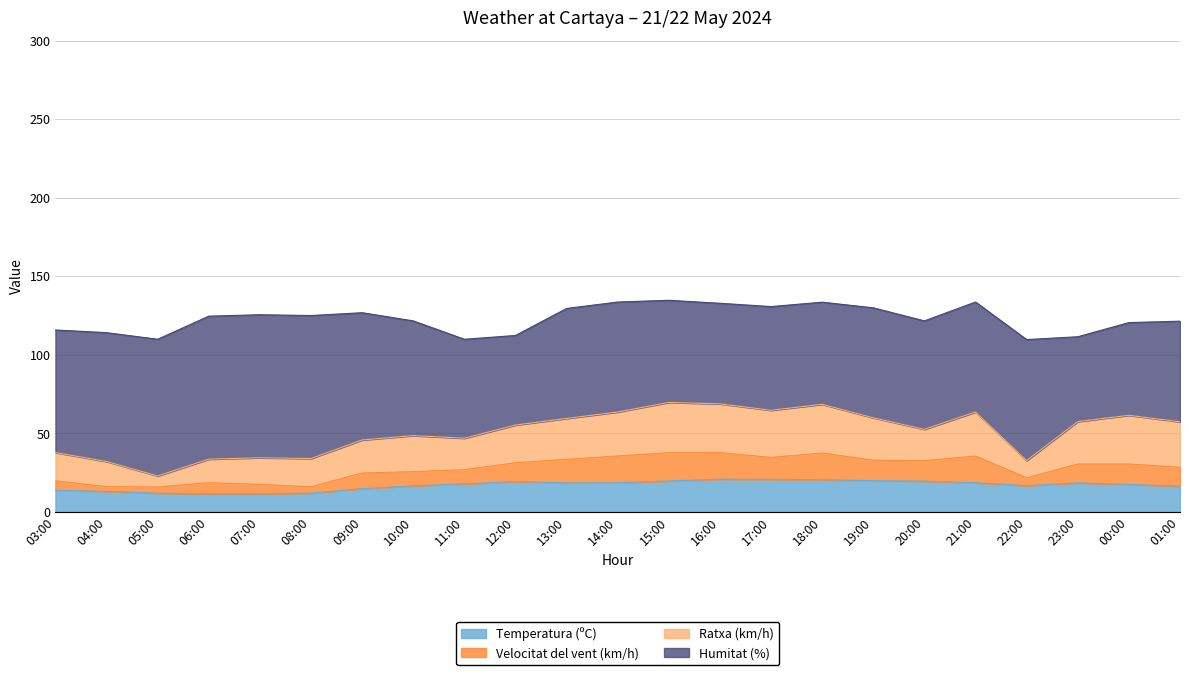

Reading left to right, extract all data points from this chart.

Temperatura (ºC): 03:00=13.8	04:00=13.1	05:00=11.9	06:00=11.6	07:00=11.5	08:00=12.0	09:00=14.8	10:00=16.6	11:00=17.9	12:00=19.3	13:00=18.5	14:00=18.6	15:00=19.7	16:00=20.8	17:00=20.7	18:00=20.5	19:00=19.9	20:00=19.6	21:00=18.6	22:00=16.7	23:00=18.5	00:00=17.5	01:00=16.4
Velocitat del vent (km/h): 03:00=6.0	04:00=3.0	05:00=4.0	06:00=7.0	07:00=6.0	08:00=4.0	09:00=10.0	10:00=9.0	11:00=9.0	12:00=12.0	13:00=15.0	14:00=17.0	15:00=18.0	16:00=17.0	17:00=14.0	18:00=17.0	19:00=13.0	20:00=13.0	21:00=17.0	22:00=5.0	23:00=12.0	00:00=13.0	01:00=12.0
Ratxa (km/h): 03:00=18.0	04:00=16.0	05:00=7.0	06:00=15.0	07:00=17.0	08:00=18.0	09:00=21.0	10:00=23.0	11:00=20.0	12:00=24.0	13:00=26.0	14:00=28.0	15:00=32.0	16:00=31.0	17:00=30.0	18:00=31.0	19:00=27.0	20:00=20.0	21:00=28.0	22:00=11.0	23:00=27.0	00:00=31.0	01:00=29.0
Humitat (%): 03:00=78.0	04:00=82.0	05:00=87.0	06:00=91.0	07:00=91.0	08:00=91.0	09:00=81.0	10:00=73.0	11:00=63.0	12:00=57.0	13:00=70.0	14:00=70.0	15:00=65.0	16:00=64.0	17:00=66.0	18:00=65.0	19:00=70.0	20:00=69.0	21:00=70.0	22:00=77.0	23:00=54.0	00:00=59.0	01:00=64.0